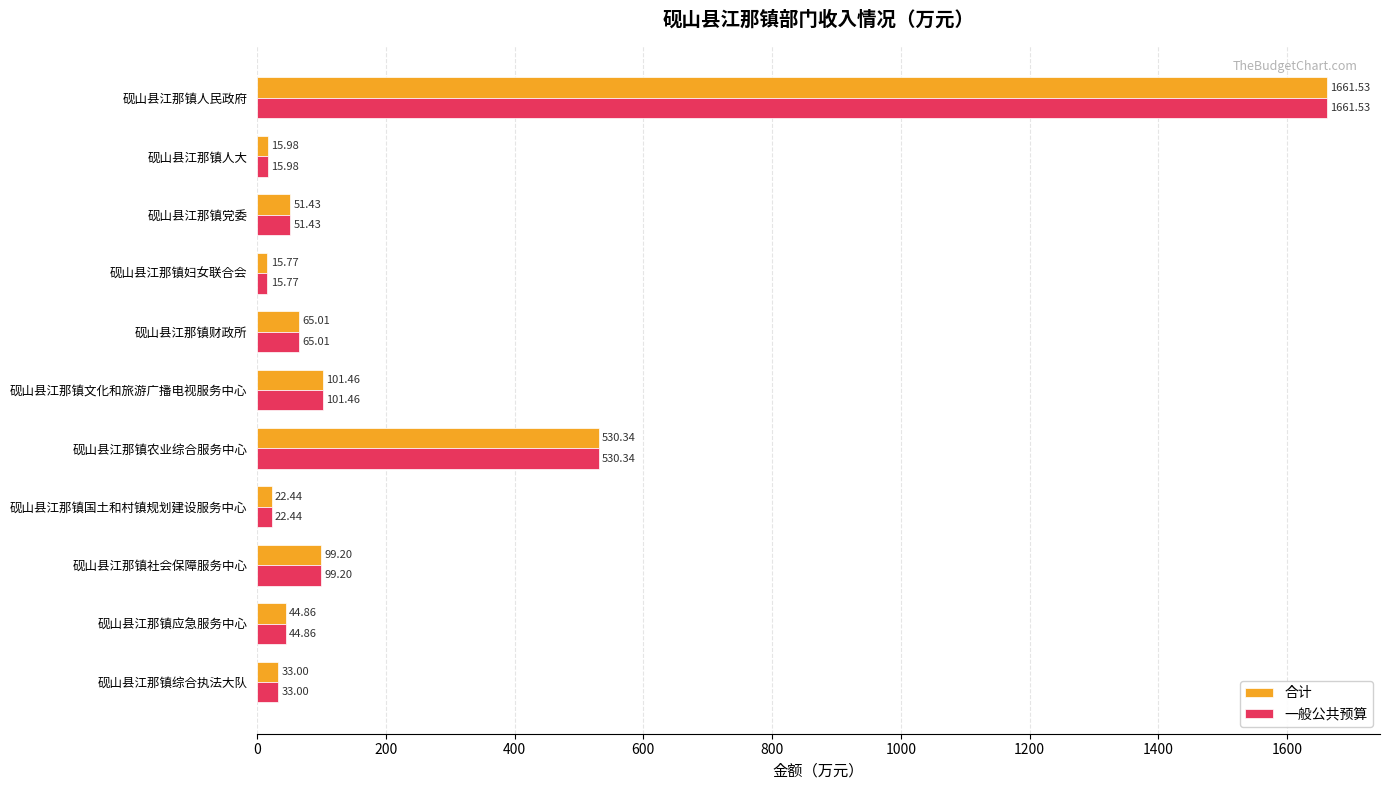

What is the difference between the second highest and minimum values in the 合计 series?

514.6